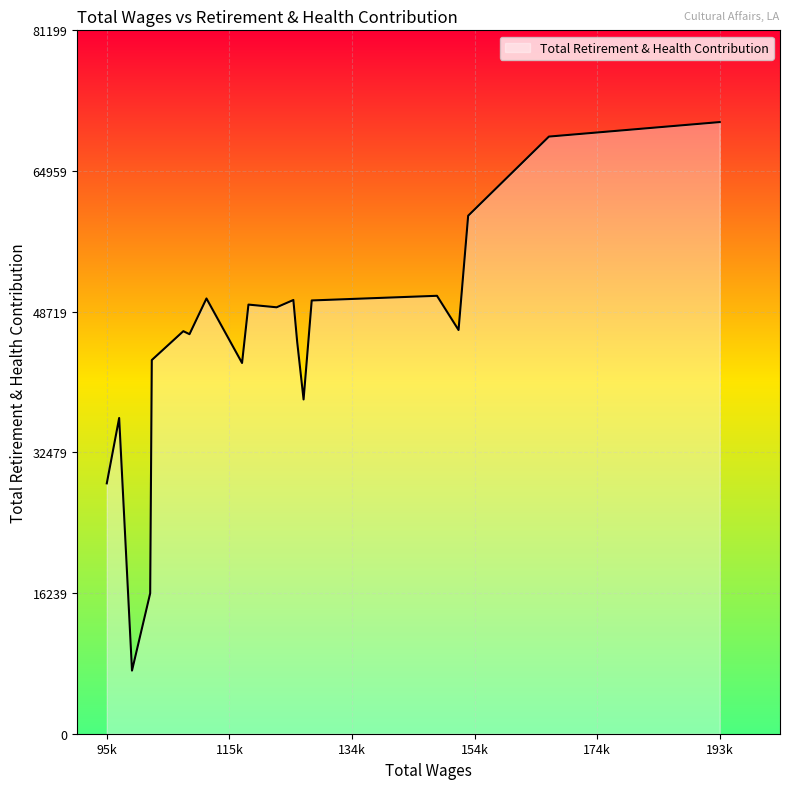

What is the minimum value shown in the chart?

7289